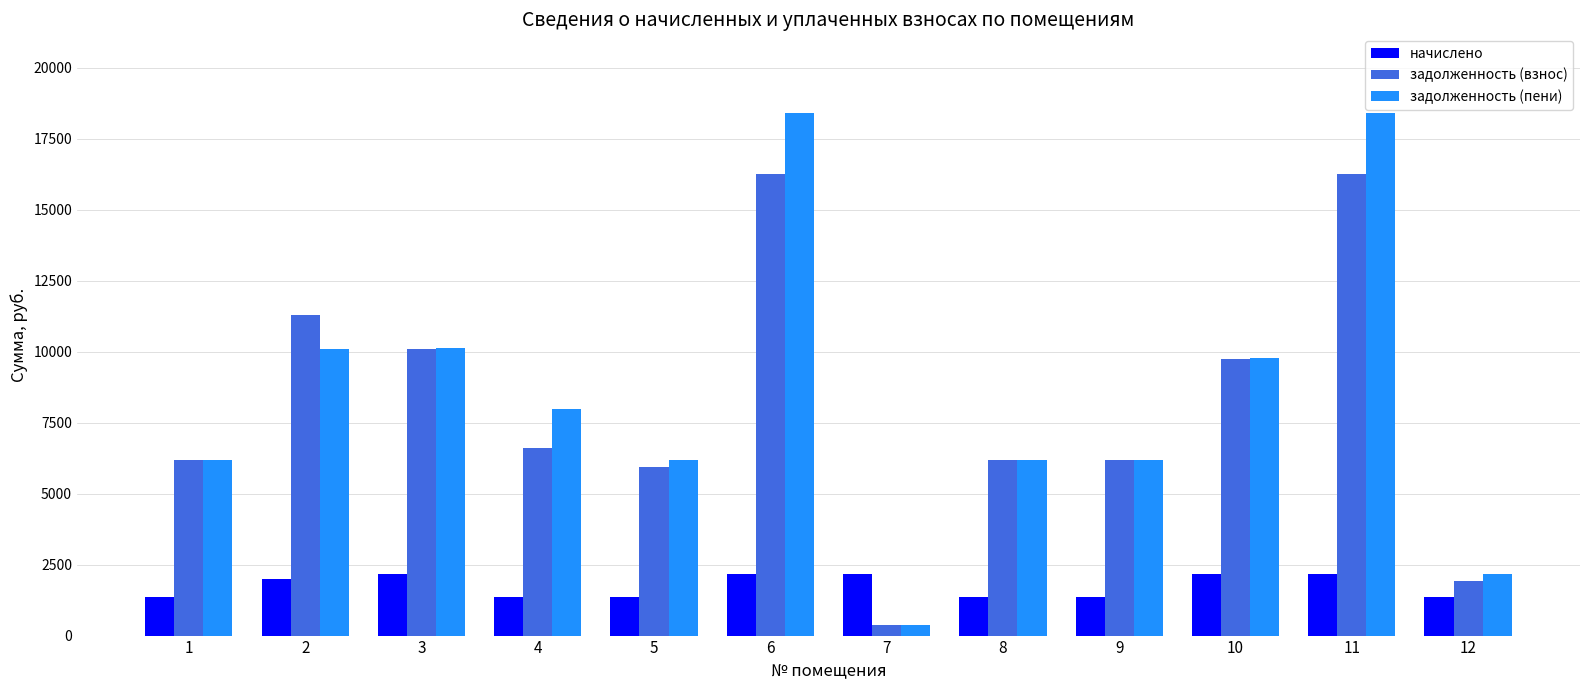

At how many categories does at least one series exceed 2894?

10